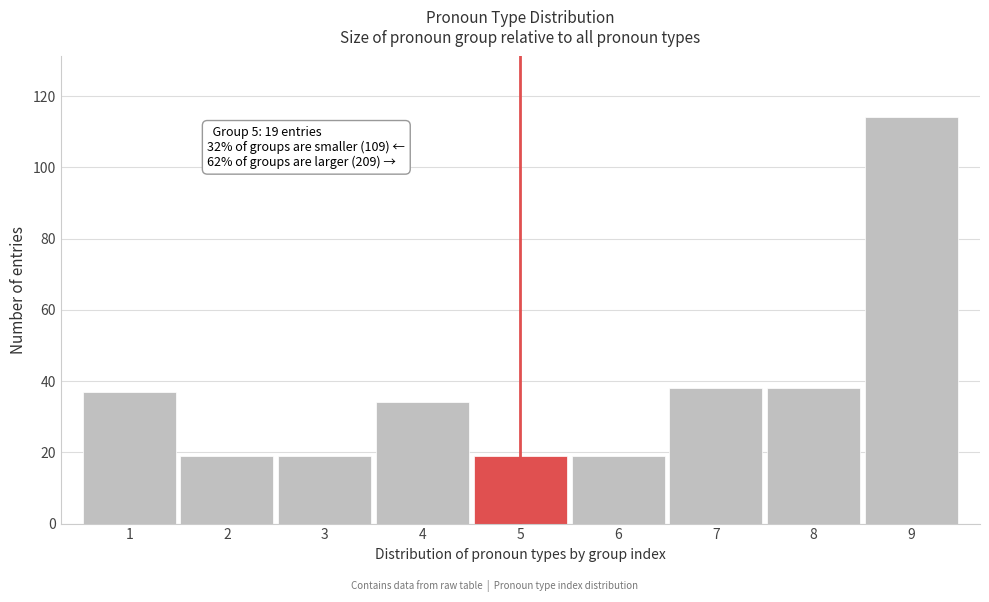

Reading left to right, what are all the values shown in this chart?

37	19	19	34	19	19	38	38	114